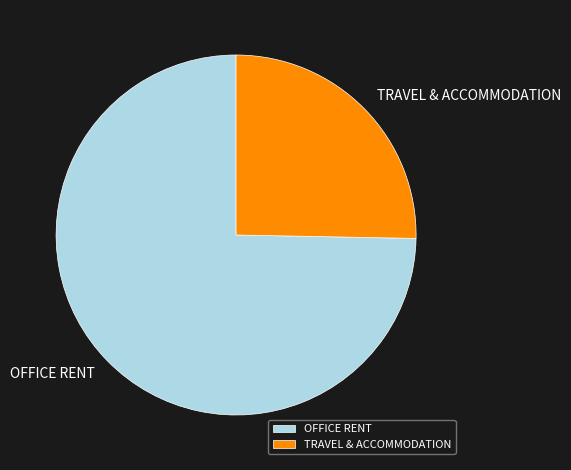

Is it true that OFFICE RENT is 65% of the pie?

False